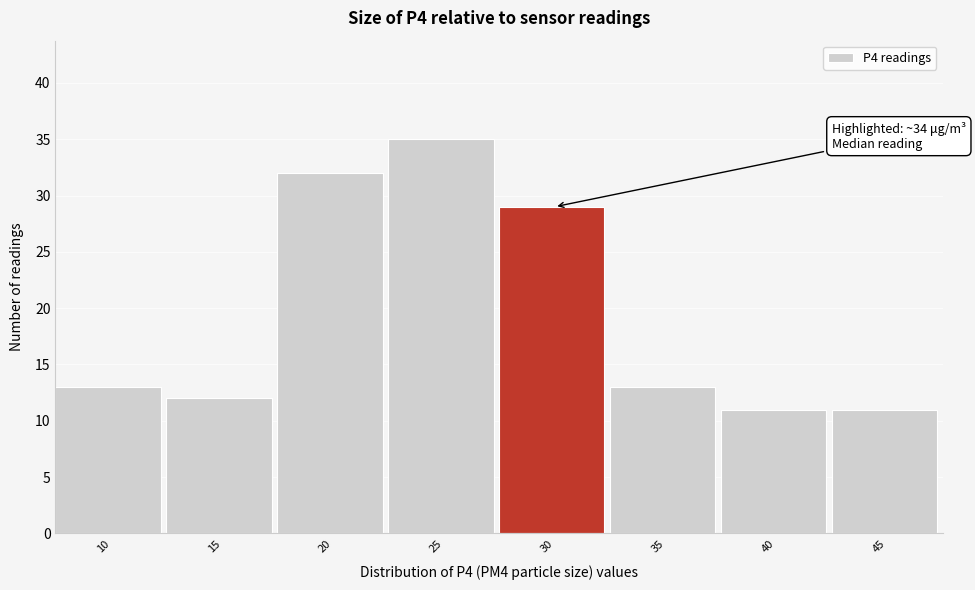

Reading left to right, what are all the values shown in this chart?

10=13	15=12	20=32	25=35	30=29	35=13	40=11	45=11